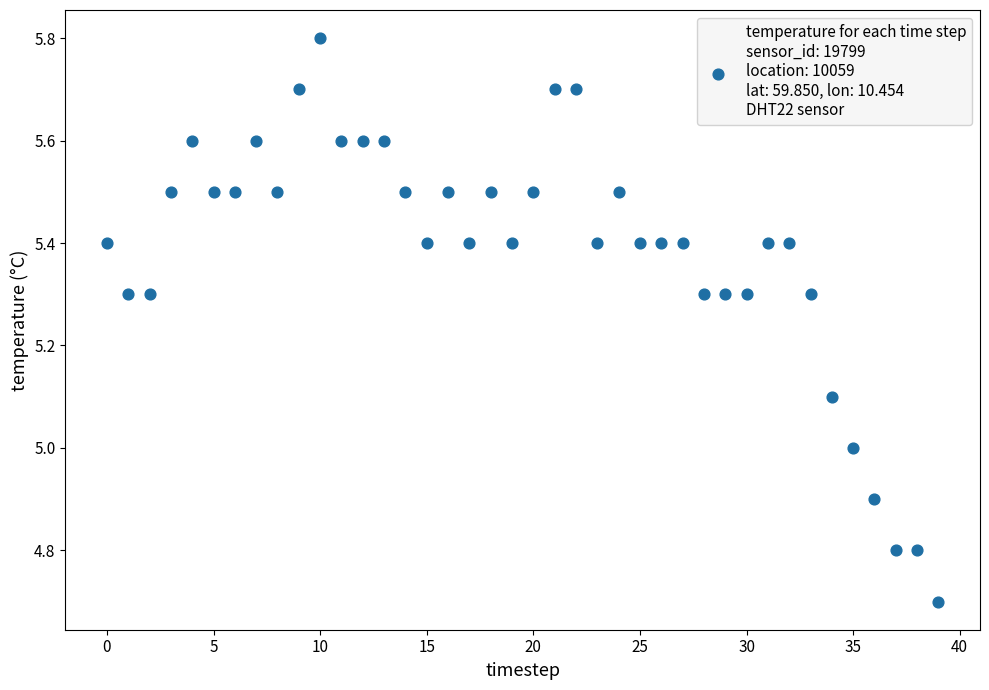

What is the range of Y values (max minus min)?

1.1